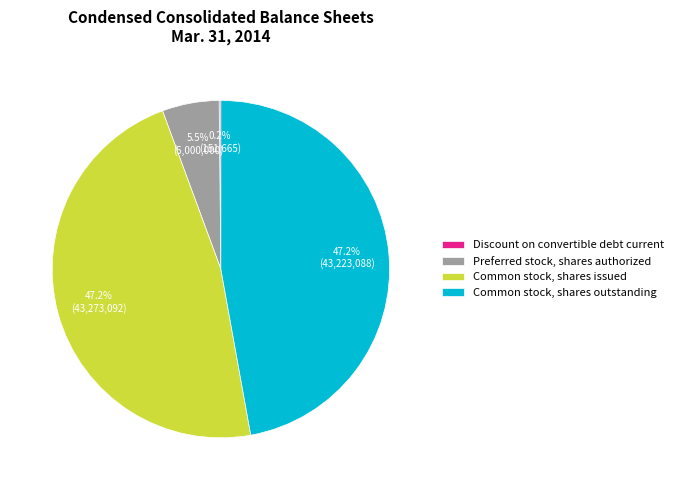

Is there a majority slice in this chart?

No